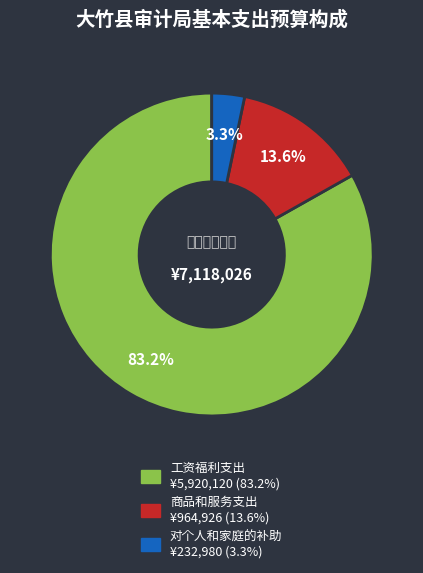

To the nearest percent, what is the difference between the 工资福利支出 and 对个人和家庭的补助 slice percentages?

80%